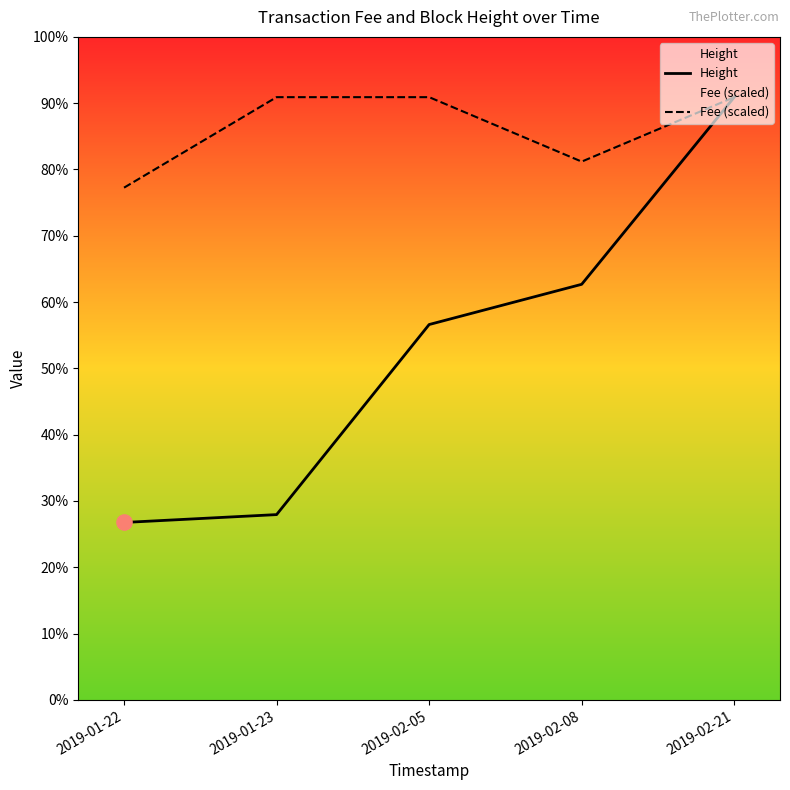

Which series reaches the maximum Y coordinate?

Height